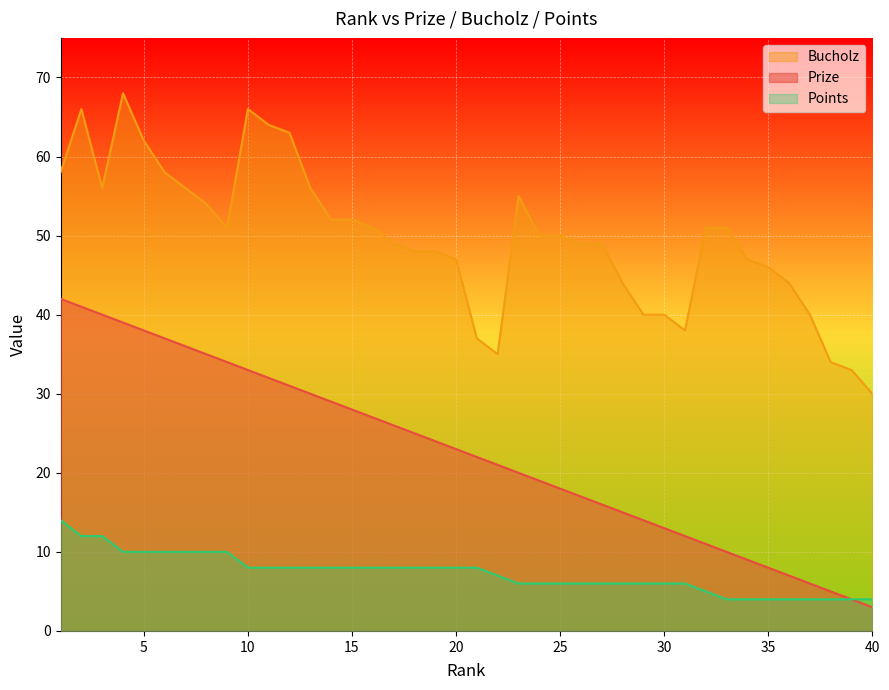

Reading left to right, what are all the values shown in this chart?

Prize: 42	41	40	39	38	37	36	35	34	33	32	31	30	29	28	27	26	25	24	23	22	21	20	19	18	17	16	15	14	13	12	11	10	9	8	7	6	5	4	3
Bucholz: 58	66	56	68	62	58	56	54	51	66	64	63	56	52	52	51	49	48	48	47	37	35	55	50	50	49	49	44	40	40	38	51	51	47	46	44	40	34	33	30
Points: 14	12	12	10	10	10	10	10	10	8	8	8	8	8	8	8	8	8	8	8	8	7	6	6	6	6	6	6	6	6	6	5	4	4	4	4	4	4	4	4